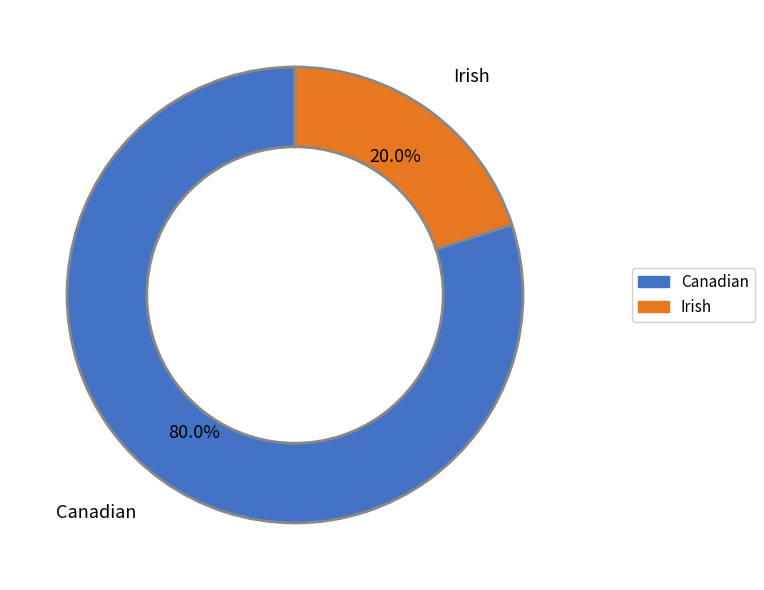

To the nearest percent, what percentage of the pie is Canadian?

80%